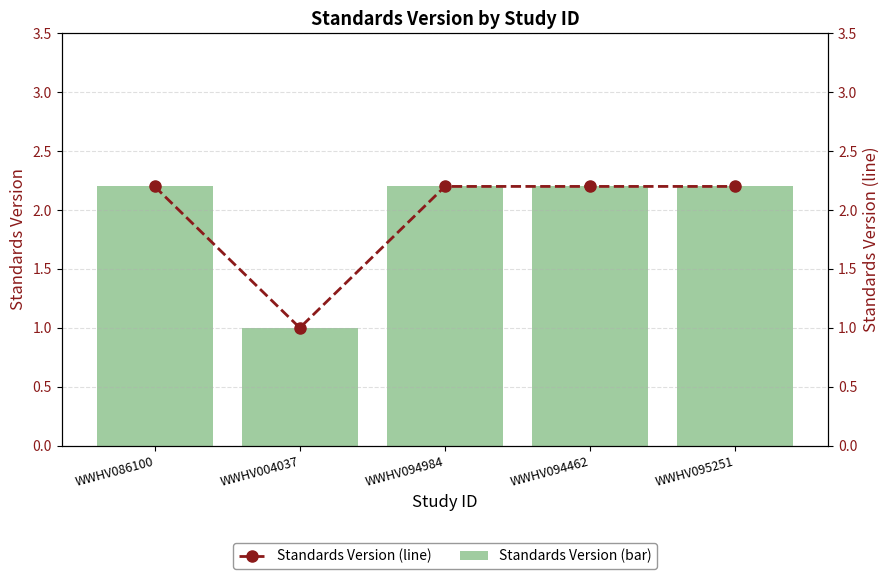

What is the value of the Standards Version bar at the 5th from the left?

2.2